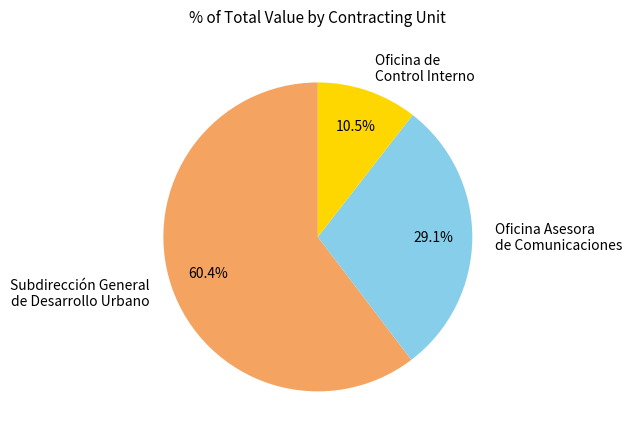

How many segments does this pie chart have?

3